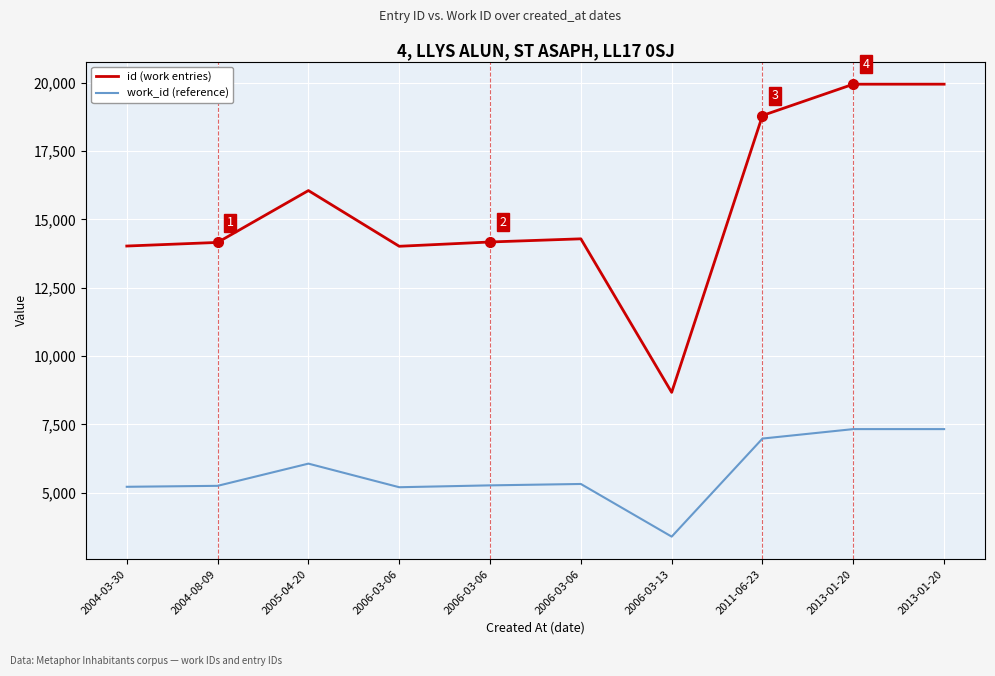

In id (work entries), how many points are lower than both neighbors (excluding endpoints)?

2